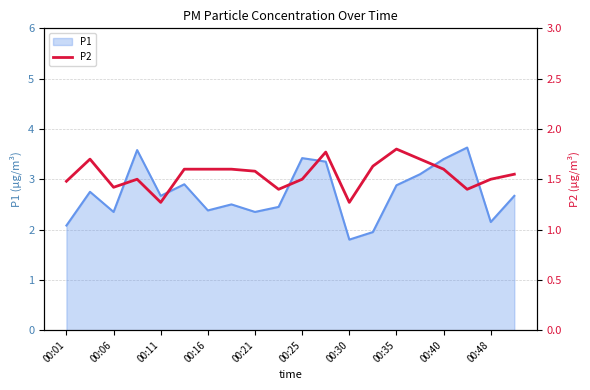

At which label does P1 reach its minimum?

00:30